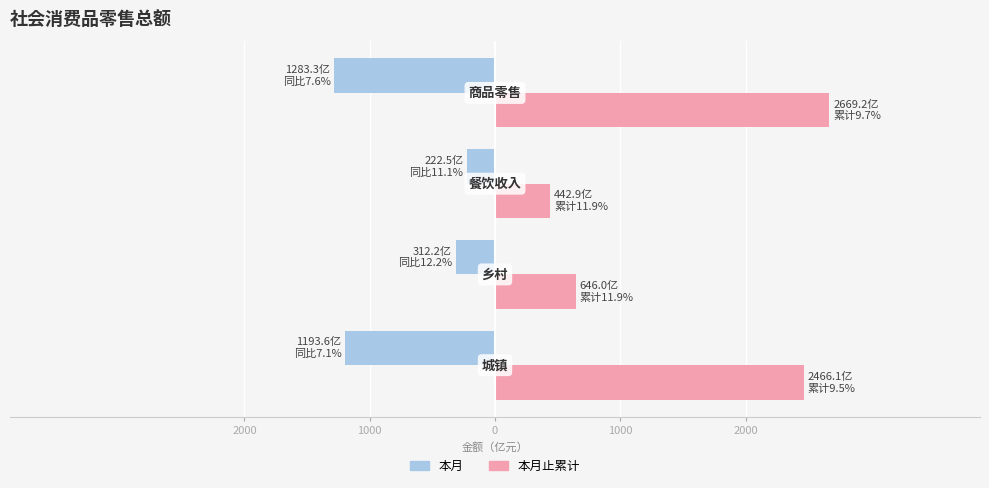

What is the maximum value shown in the chart?

2669.2